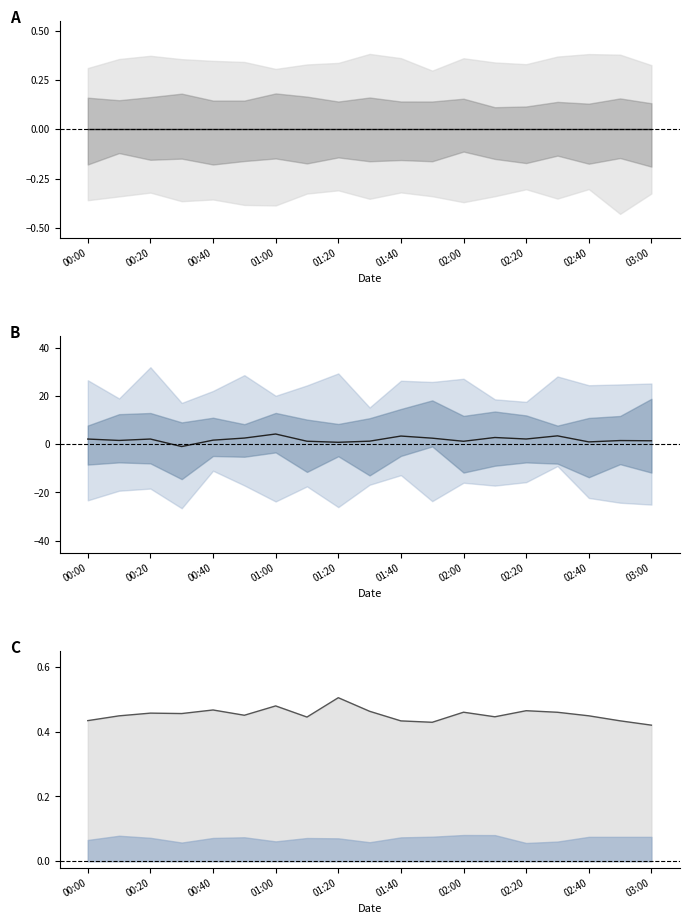

Between which two adjacent categories do center C and center B first intersect?

00:40 and 01:00